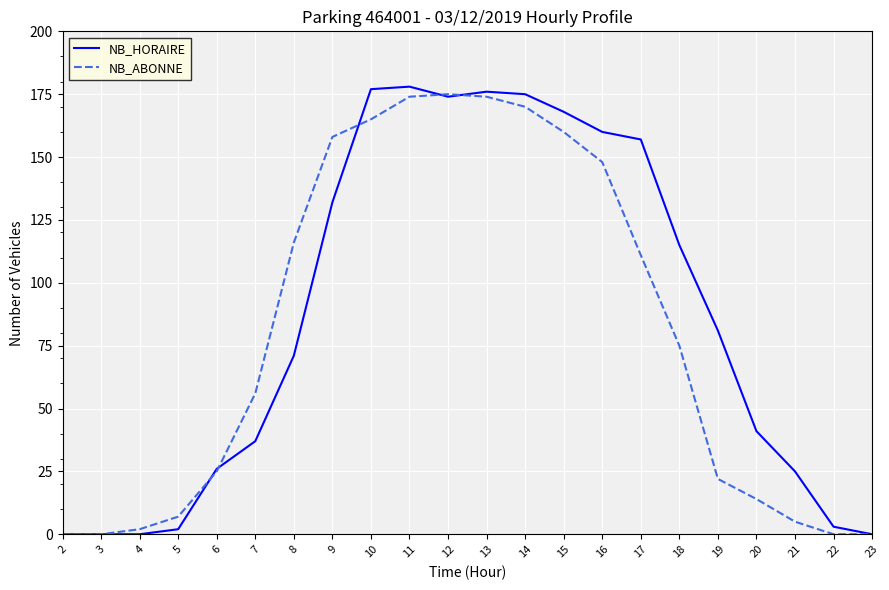

Where is NB_HORAIRE nearest to the value 89?

19